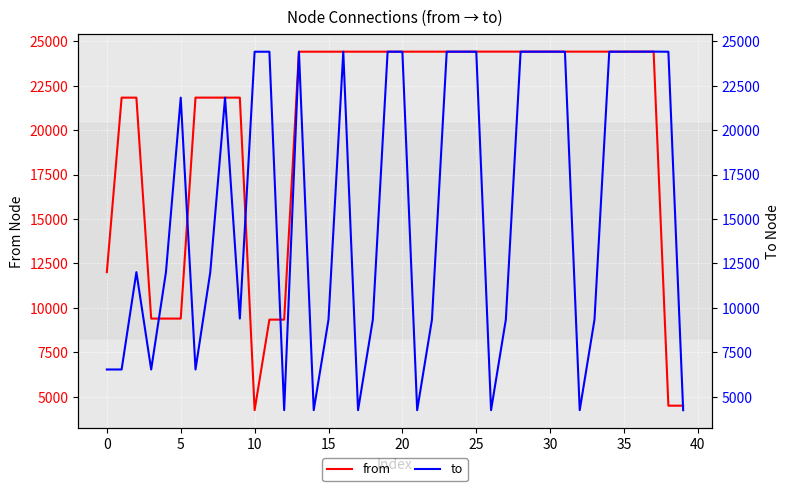

What is the maximum value for from?

24415